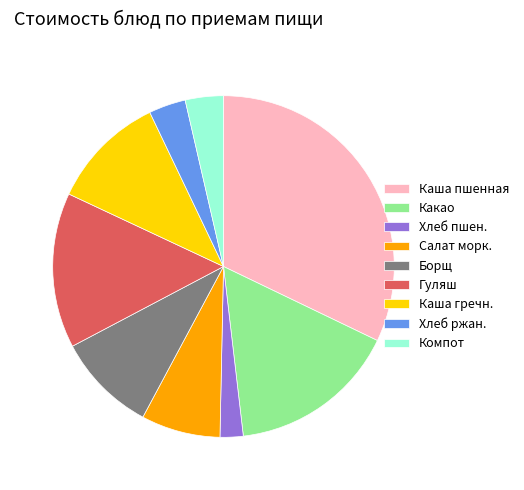

Count the number of slices in the pie.

9